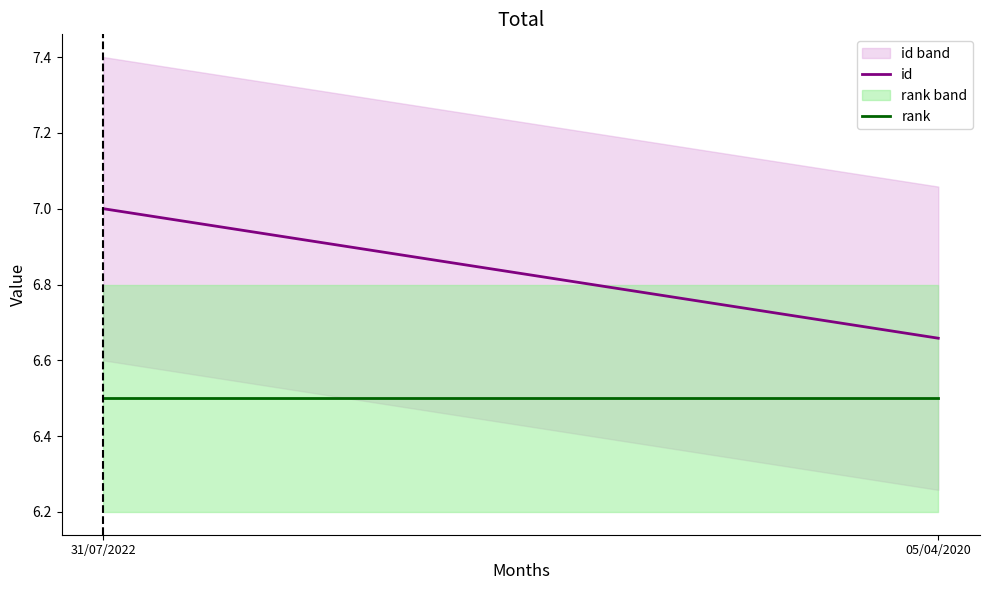

What is the maximum value shown in the chart?

7.0